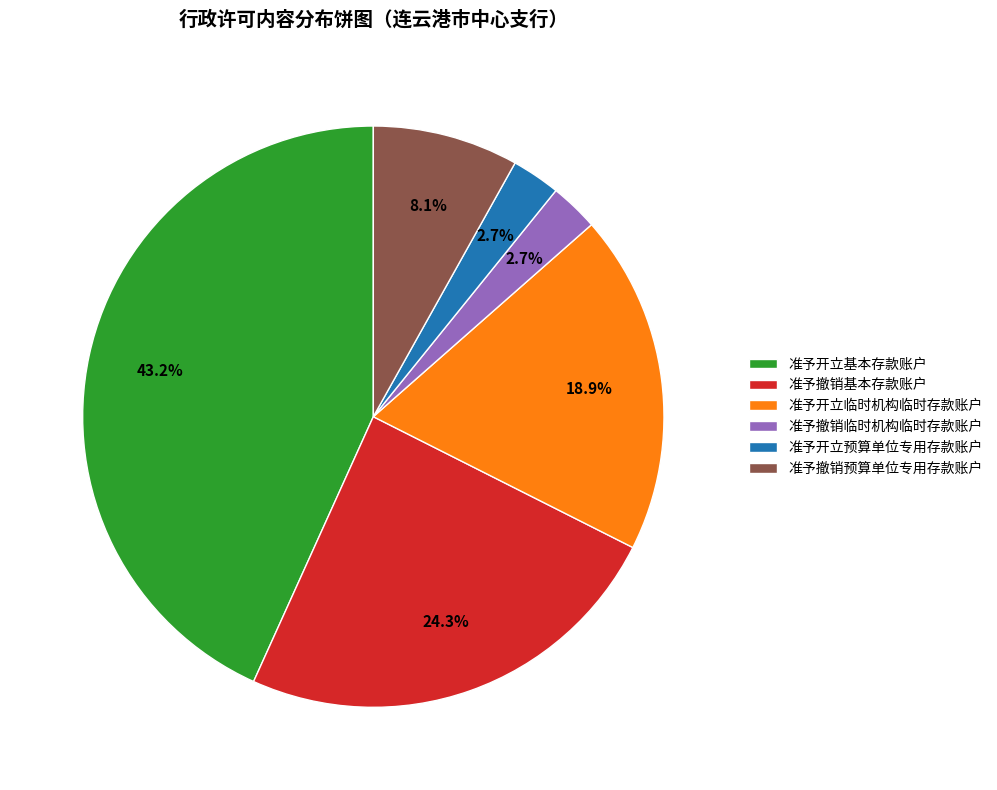

Which slice is the largest?

准予开立基本存款账户